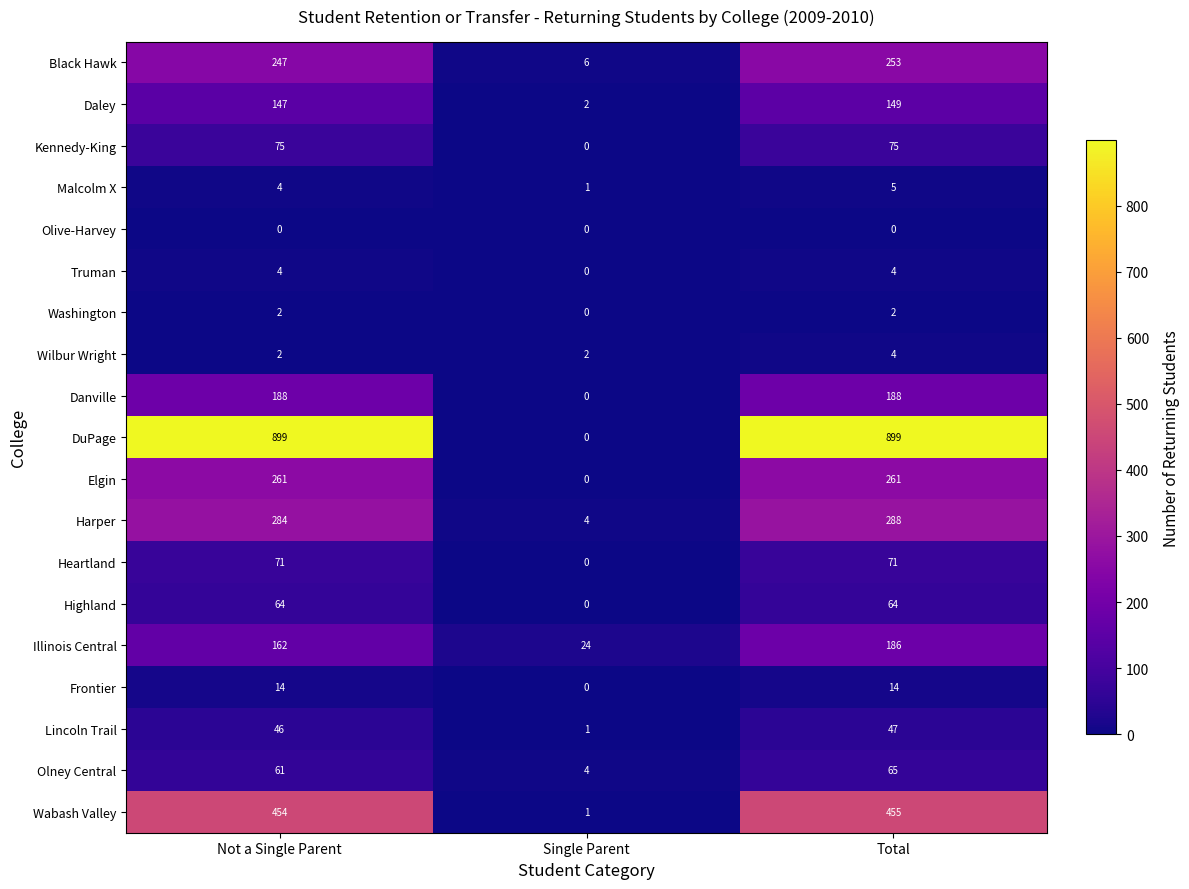

At which label does Malcolm X reach its minimum?

Single Parent